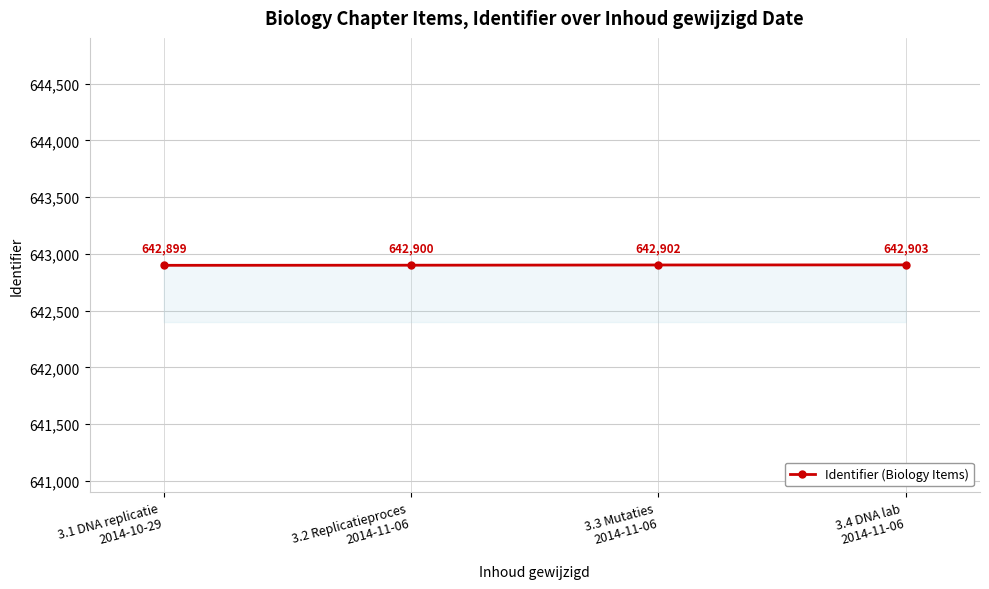

How many categories are shown in the chart?

4